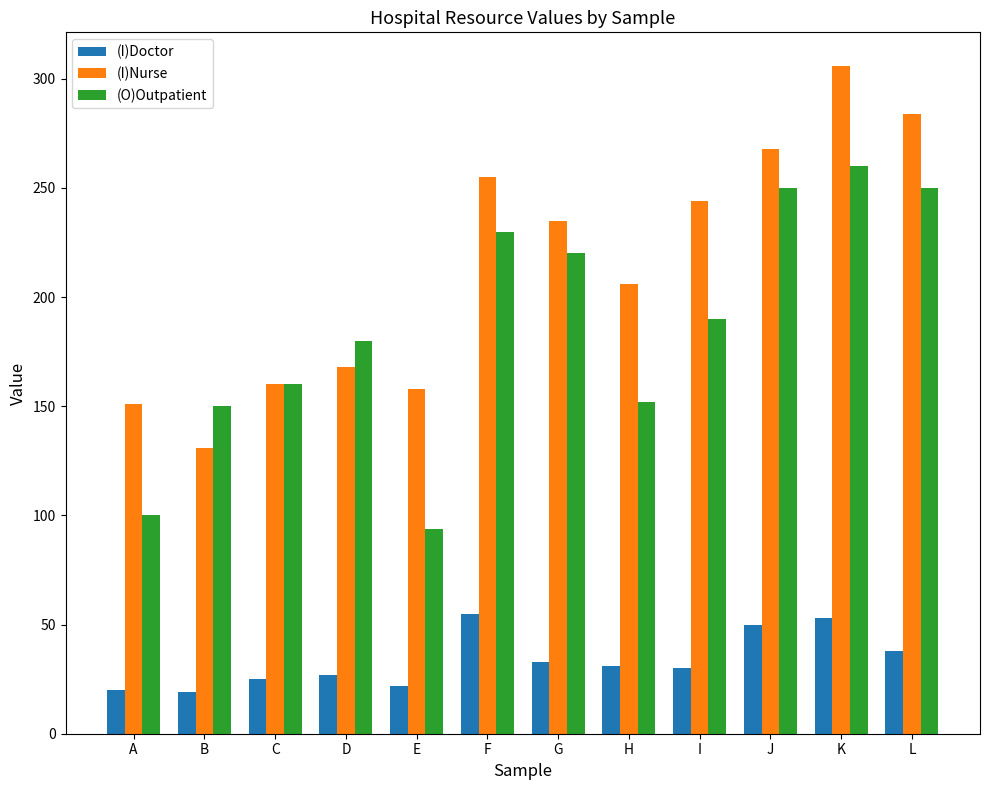

What are all the series names shown in the legend?

(I)Doctor, (I)Nurse, (O)Outpatient